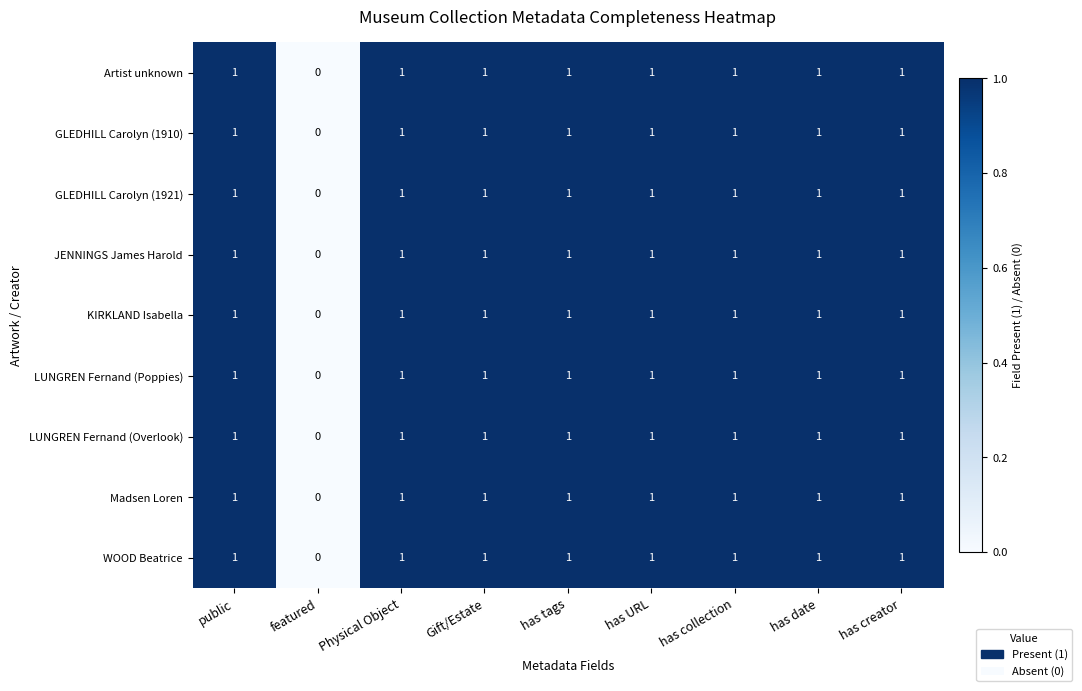

True or false: KIRKLAND Isabella has a value of 2 at has tags.

False